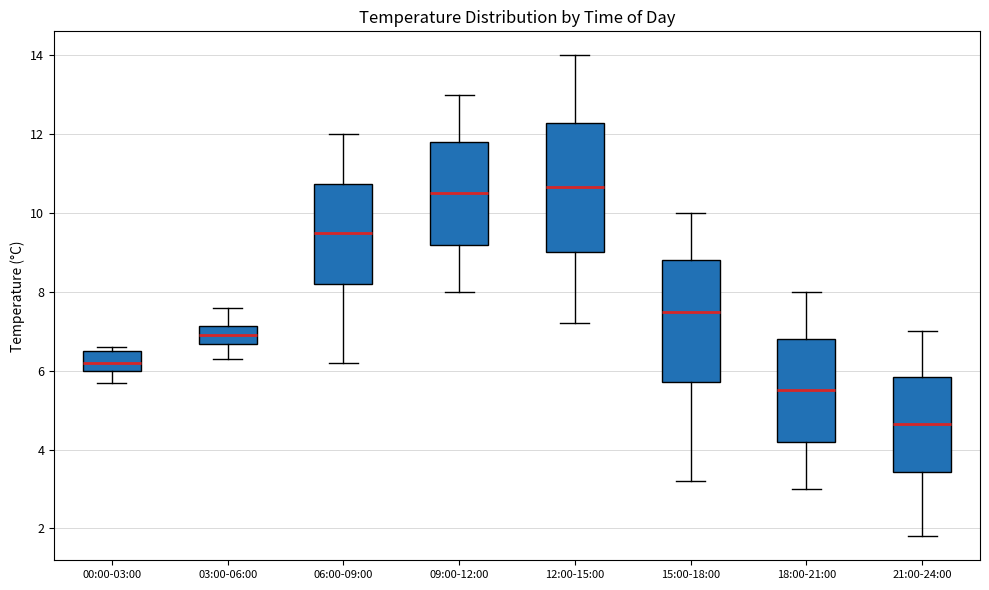

Reading left to right, read every box against the y-axis: the position of its median line, the range the box covers, and the ends of its whiskers. The values are not printed on the chart, so give them approximately, as read against the axis.

00:00-03:00: median 6.2, box 6.0 to 6.6, whiskers 5.8 to 6.6 (just above the box's upper edge)
03:00-06:00: median 7.0, box 6.6 to 7.2, whiskers 6.4 to 7.6
06:00-09:00: median 9.6, box 8.2 to 10.8, whiskers 6.2 to 12.0
09:00-12:00: median 10.6, box 9.2 to 11.8, whiskers 8.0 to 13.0
12:00-15:00: median 10.6, box 9.0 to 12.2, whiskers 7.2 to 14.0
15:00-18:00: median 7.6, box 5.8 to 8.8, whiskers 3.2 to 10.0
18:00-21:00: median 5.6, box 4.2 to 6.8, whiskers 3.0 to 8.0
21:00-24:00: median 4.6, box 3.4 to 5.8, whiskers 1.8 to 7.0